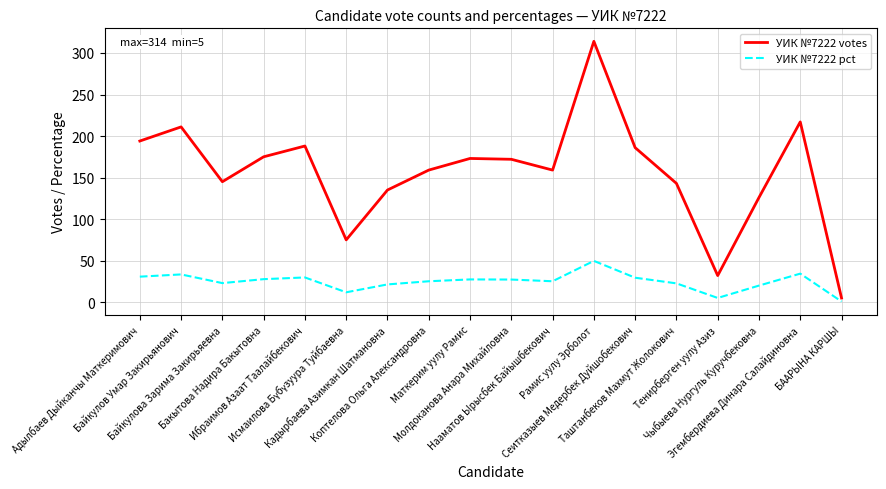

How many lines are shown in the chart?

2